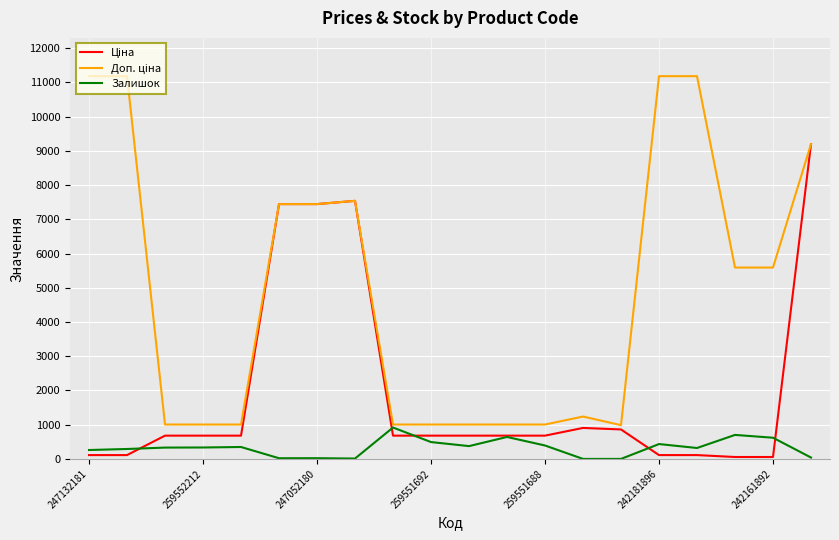

What is the maximum value shown in the chart?

11182.0